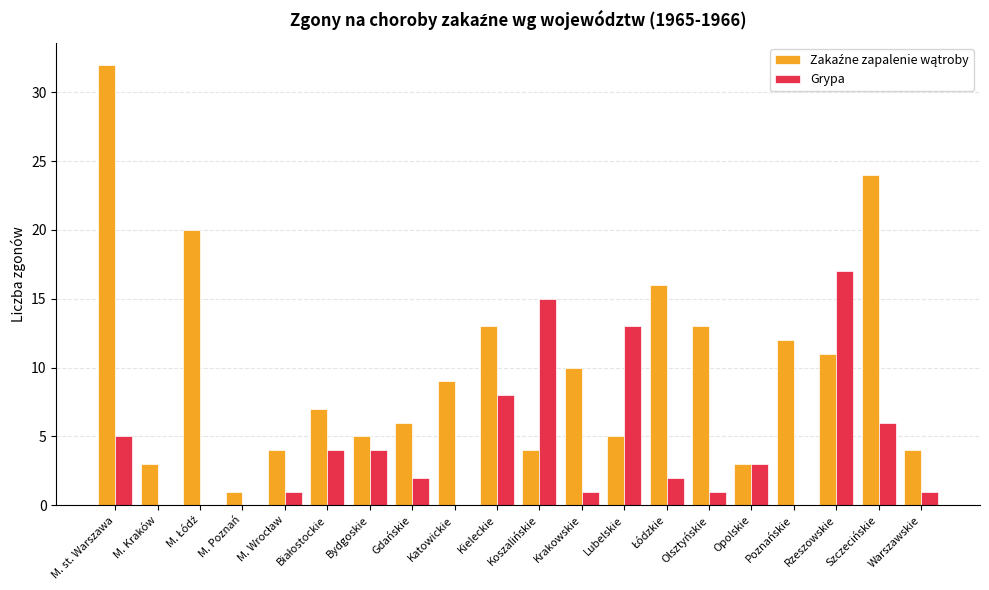

At which label does Grypa first exceed 2?

M. st. Warszawa